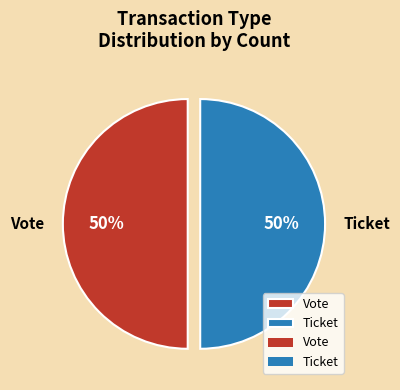

To the nearest percent, what is the difference between the largest and smallest slice percentages?

0%